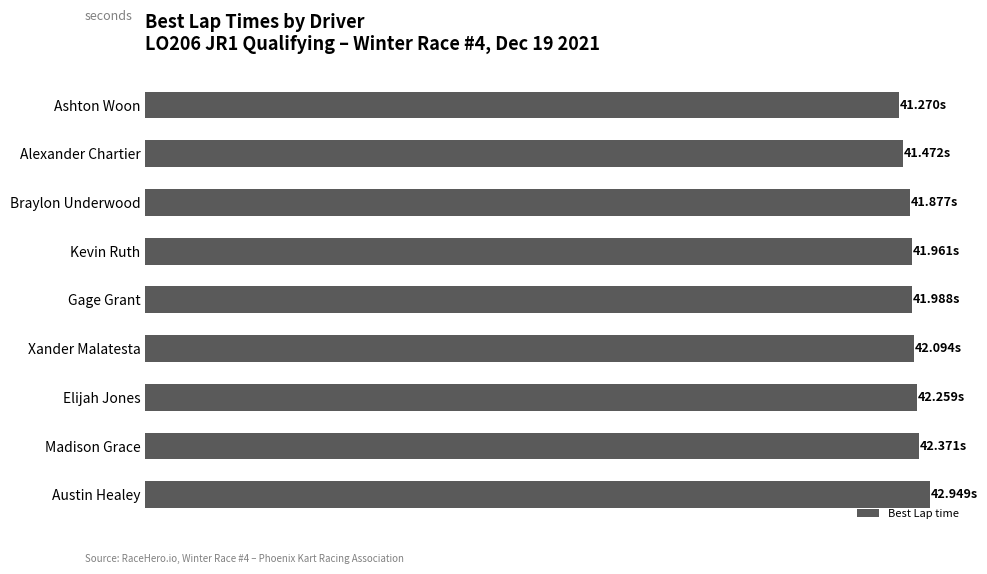

Are the bars grouped side by side (vs. stacked)?

No